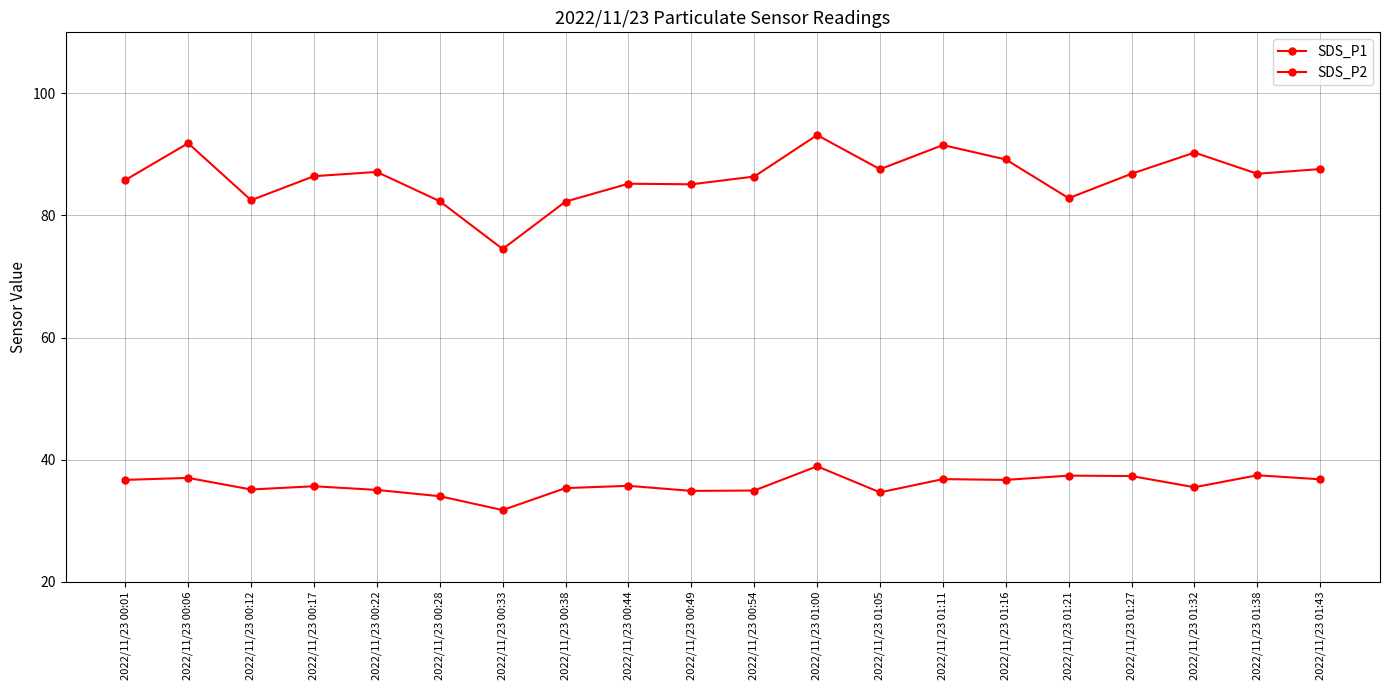

What position from the right is 2022/11/23 01:05?

8